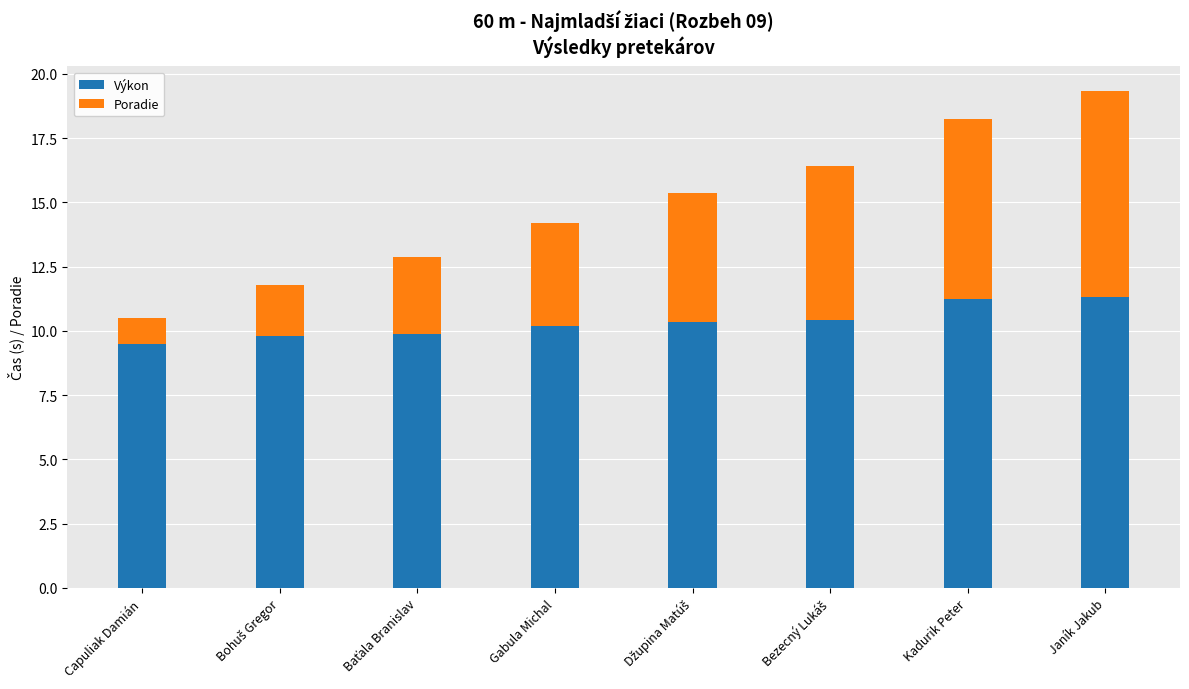

Read the Výkon value at Capuliak Damián.

9.5